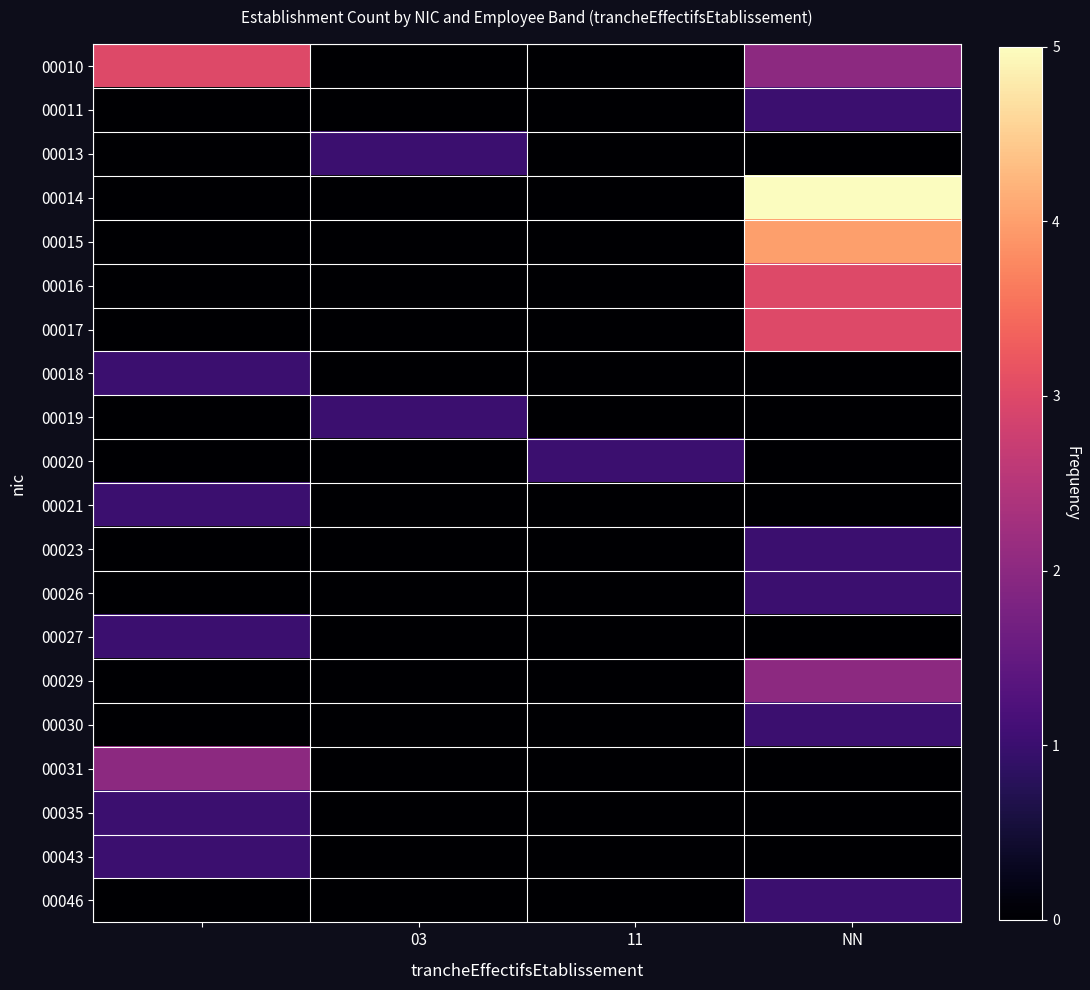

Which series has the widest spread of values?

00014